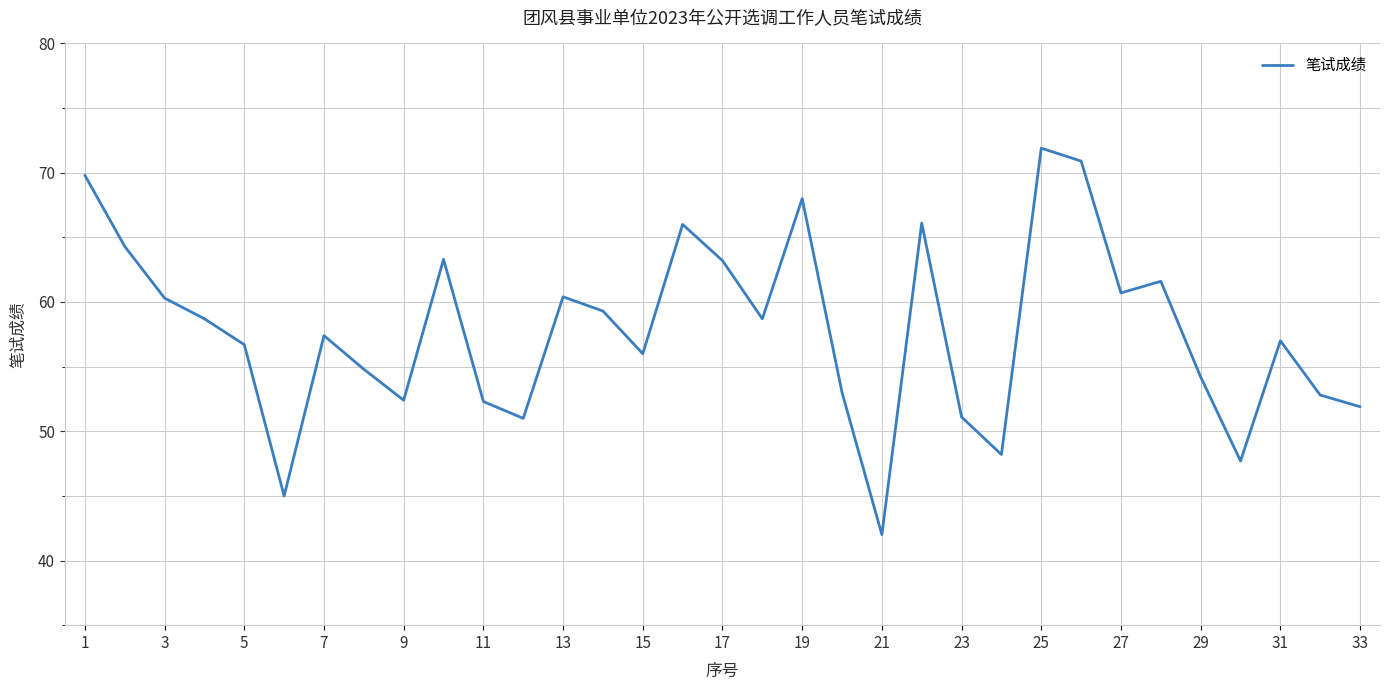

What is the maximum value shown in the chart?

71.9